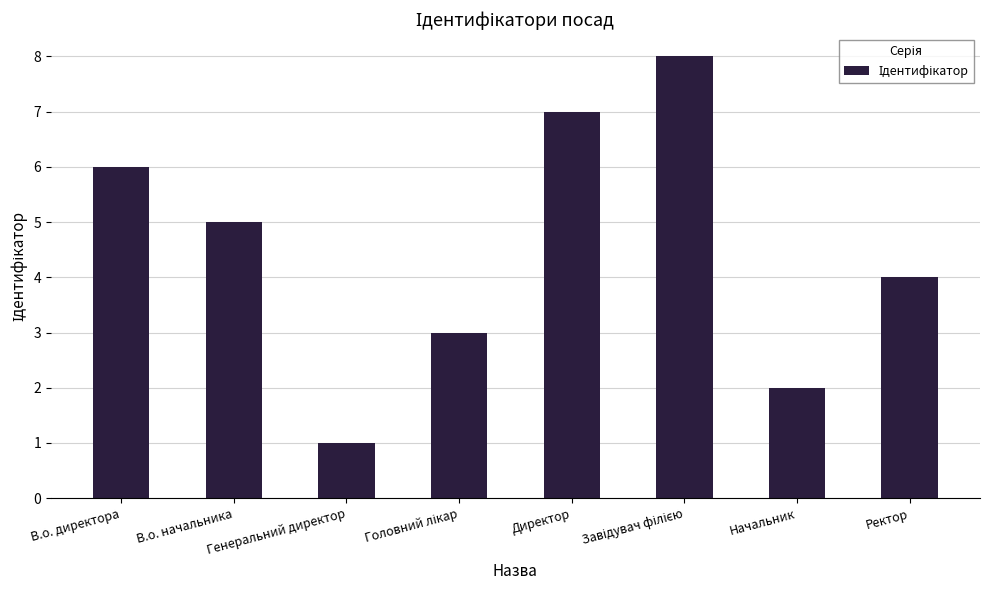

How many series are shown in this chart?

1